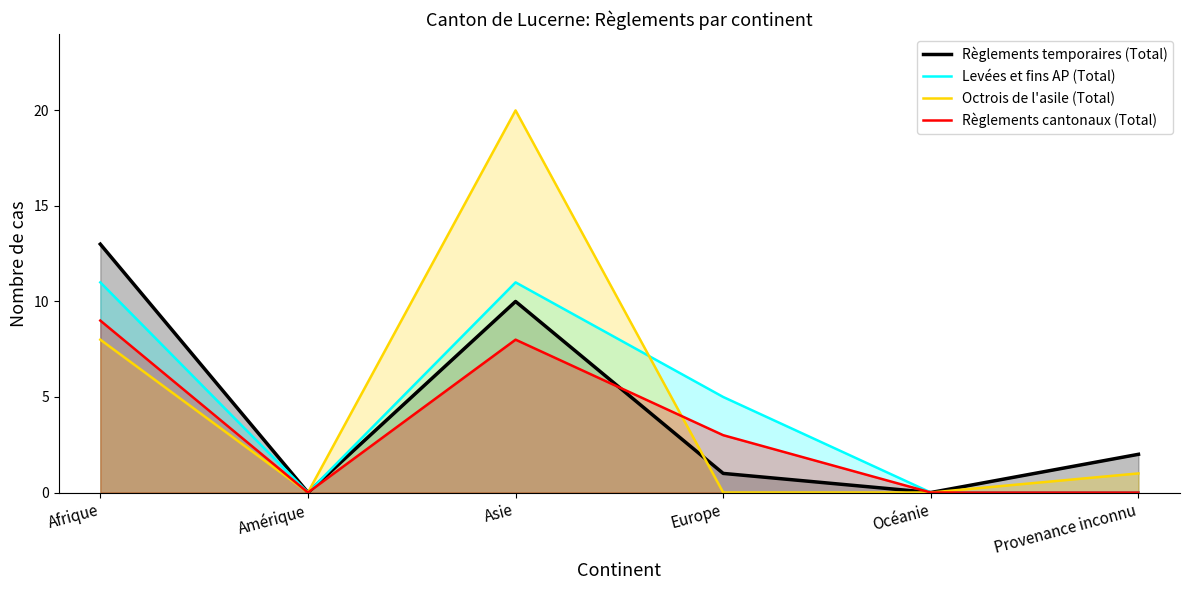

What is the difference between the maximum and minimum values in the Règlements cantonaux (Total) series?

9